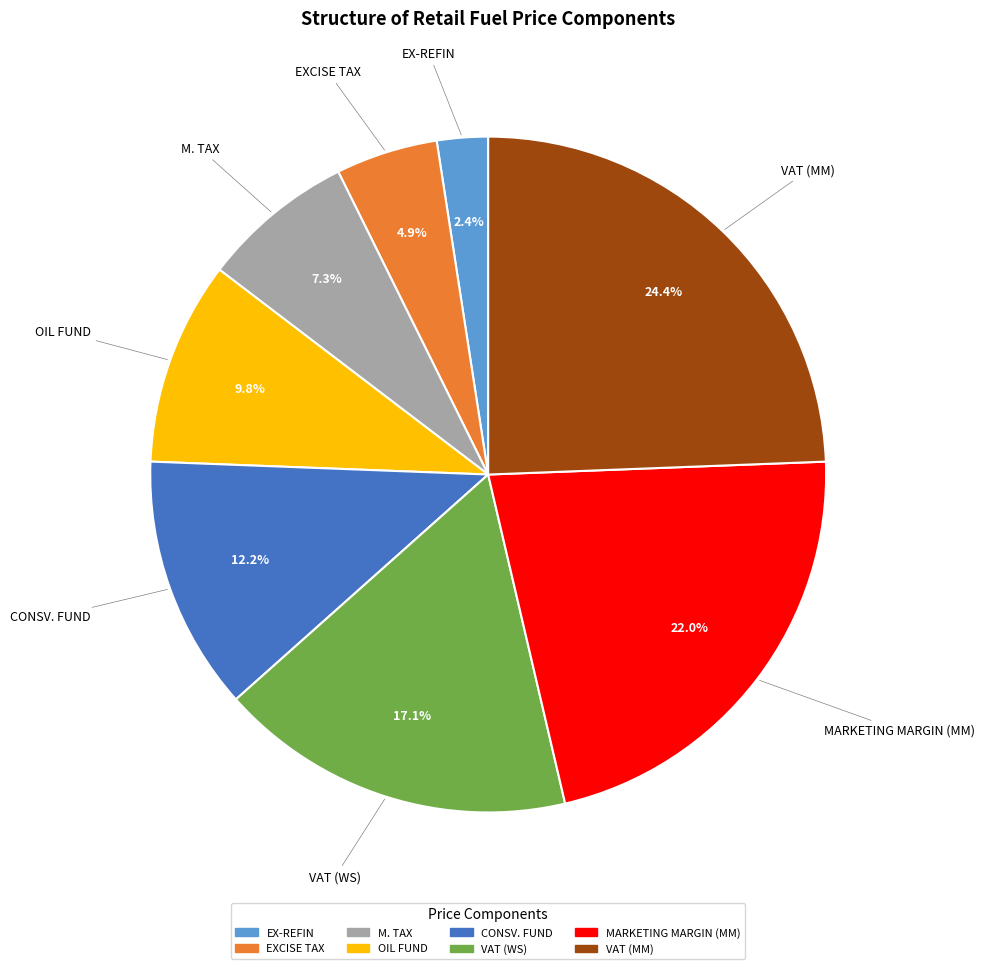

What percentage is the VAT (WS) slice, to the nearest percent?

17%